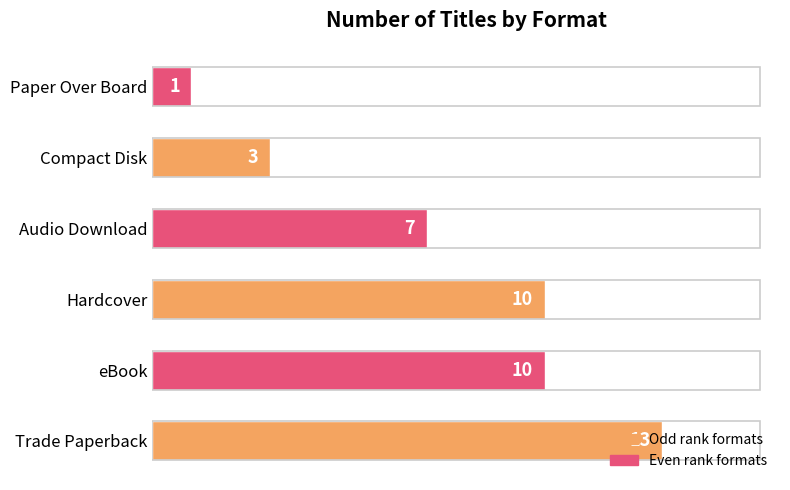

How many data points are less than 10?

3